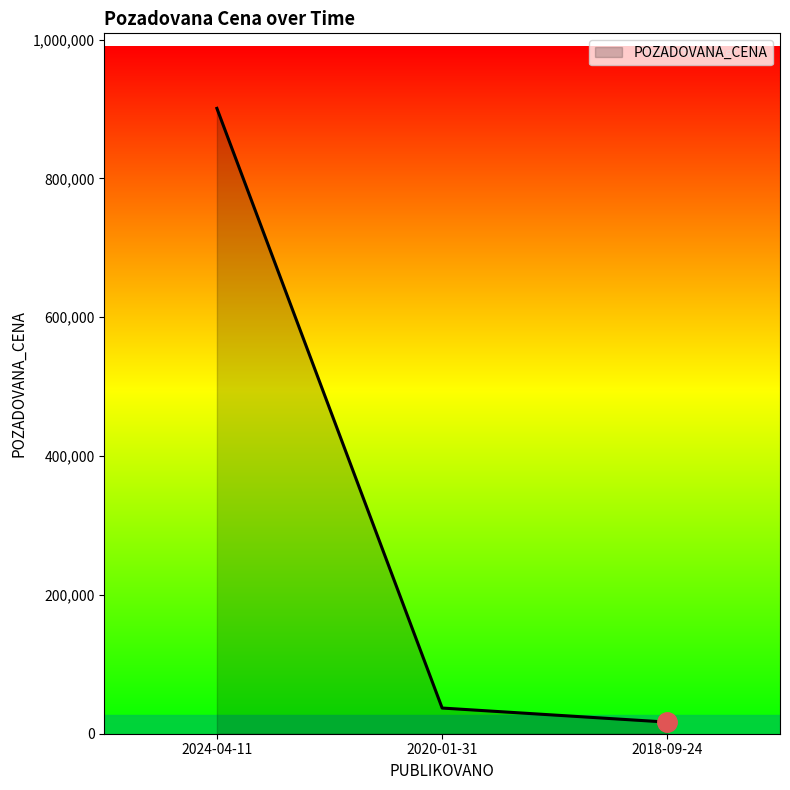

Reading left to right, transcribe all the data shown in this chart.

901000	37000	16700